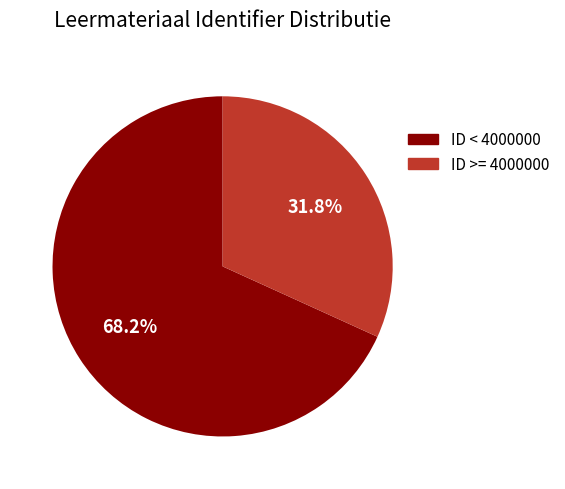

Is there any slice that represents more than half of the pie?

Yes